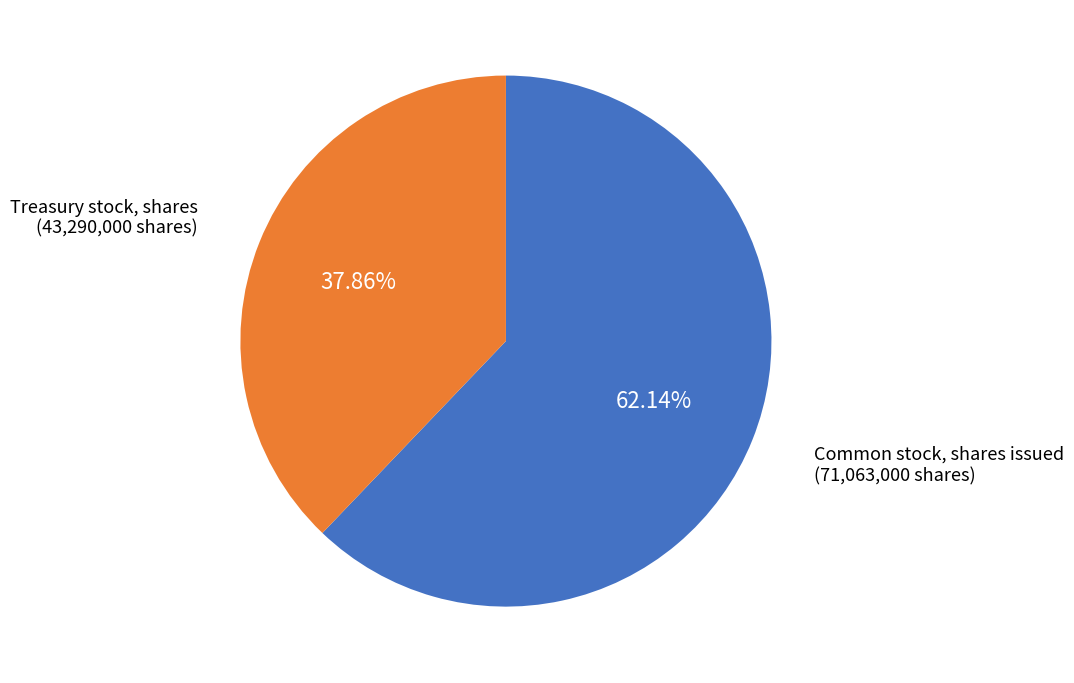

Is there any slice that represents more than half of the pie?

Yes